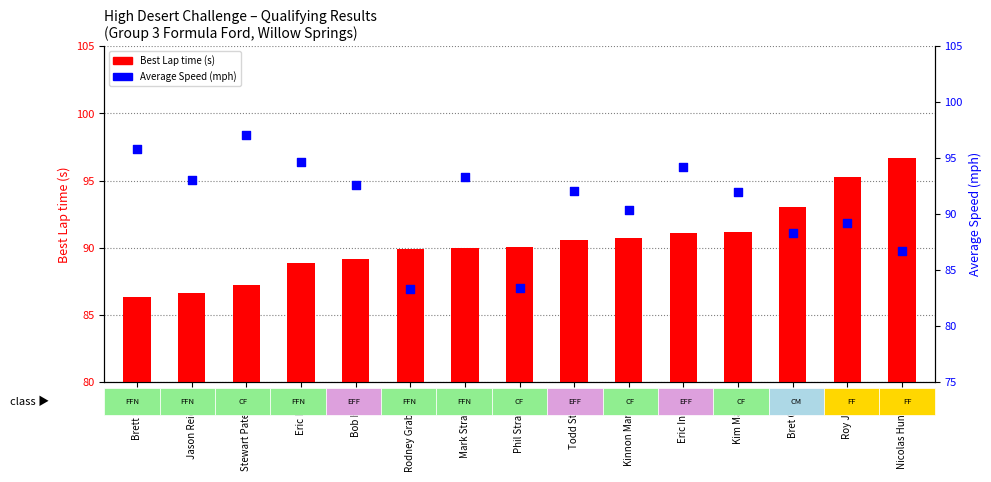

At which category is the sum across all series the highest?

Eric Inkrott